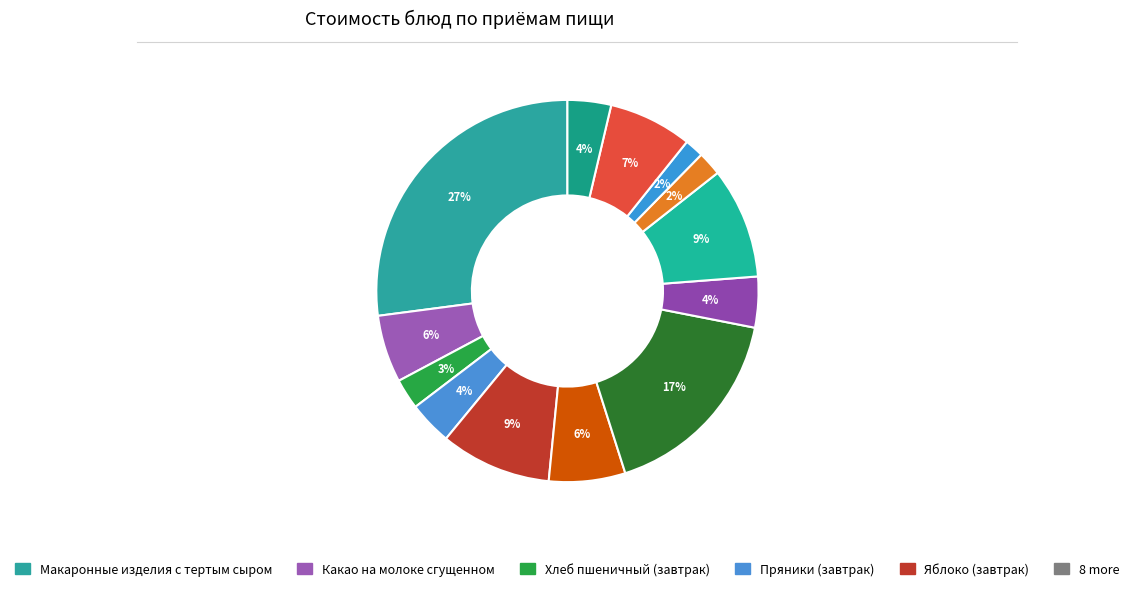

To the nearest percent, what is the difference between the largest and smallest slice percentages?

25%